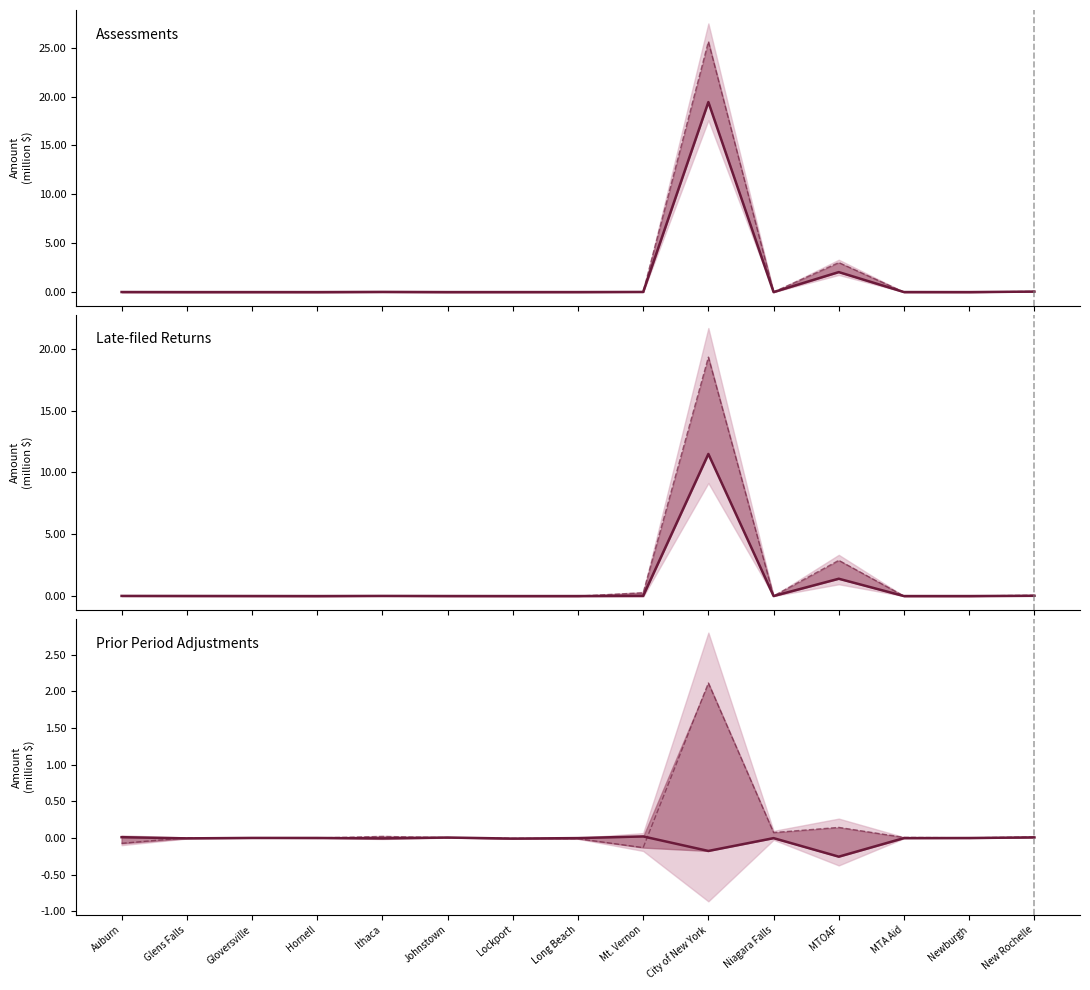

What is the average value of the Late-filed Jan 21 series?

0.9